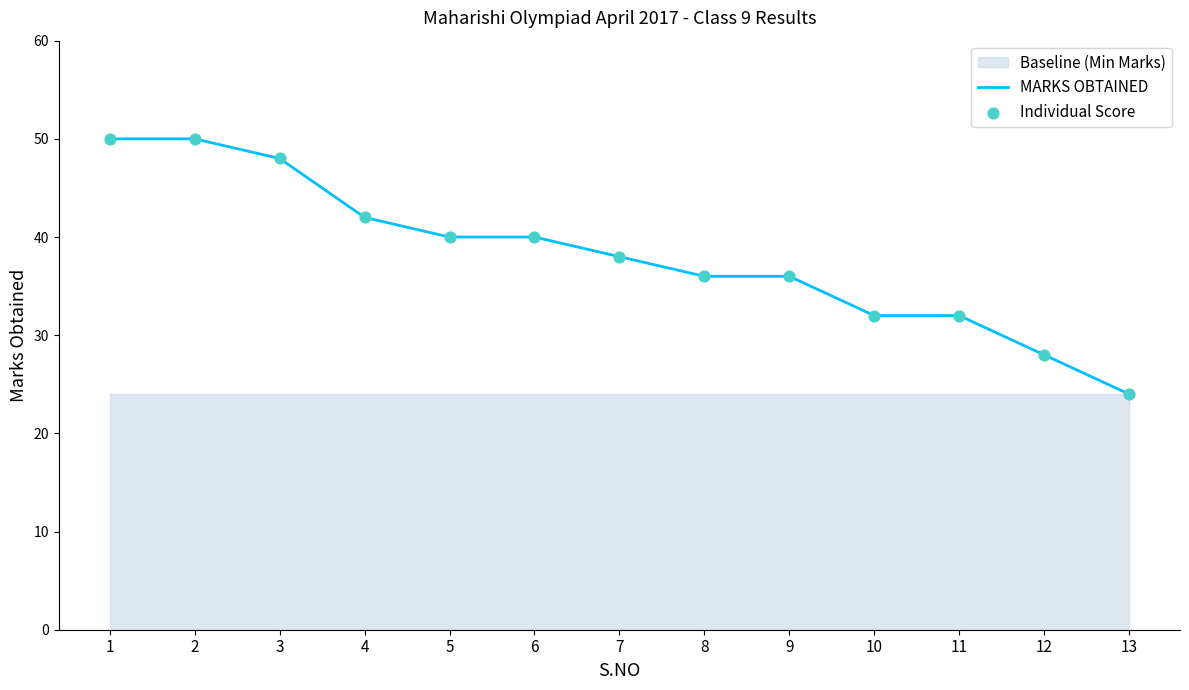

Is the value of MARKS OBTAINED at 5 greater than the value of Individual Score at 13?

Yes